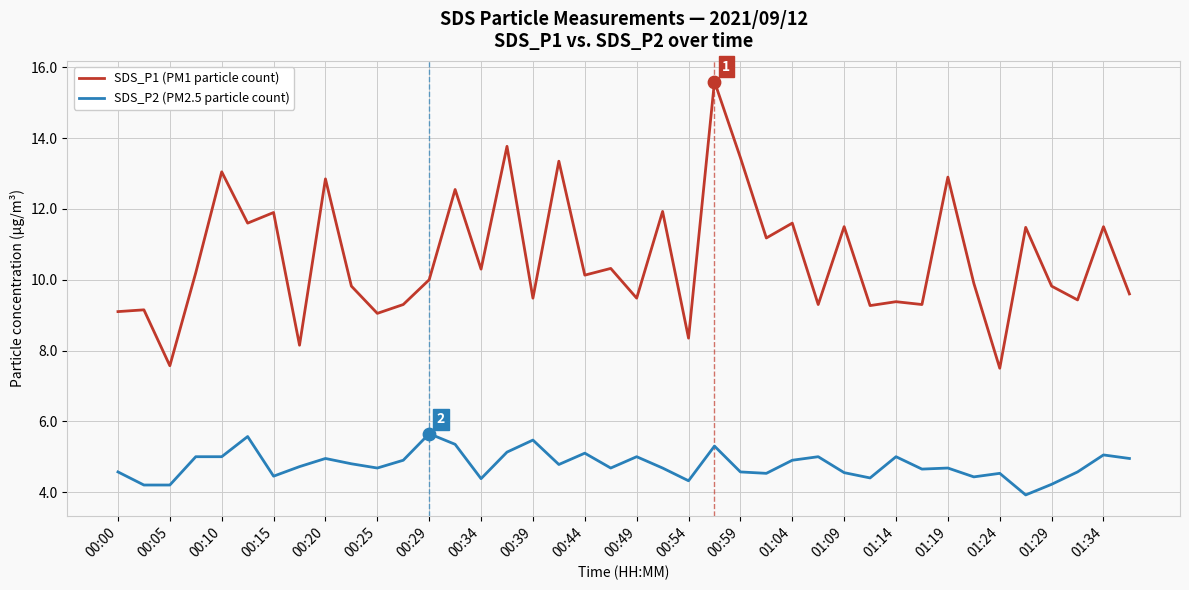

Which series has the largest total across all categories?

SDS_P1 (PM1 particle count)